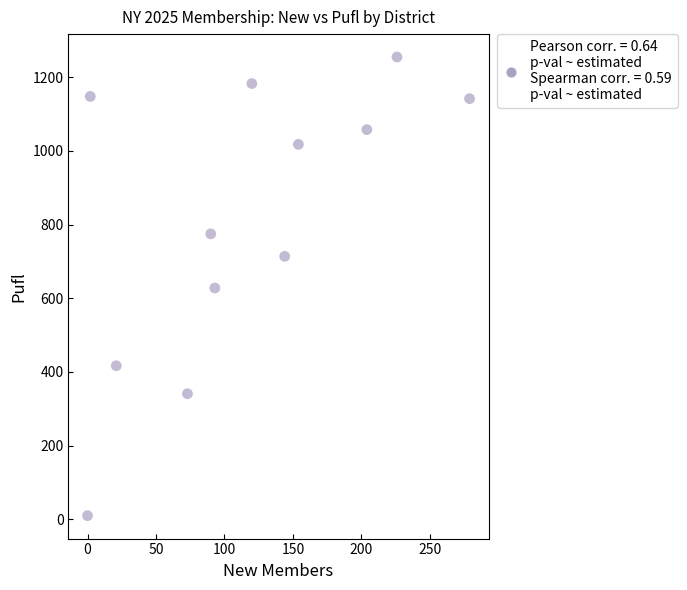

What is the average X value?

117